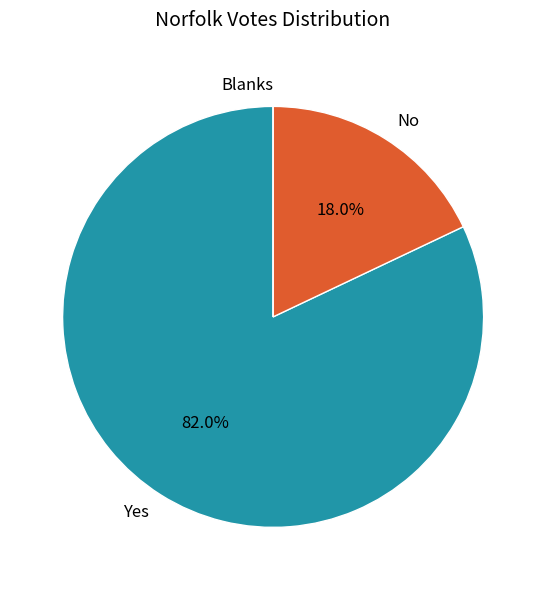

What is the largest slice in the pie chart?

Yes